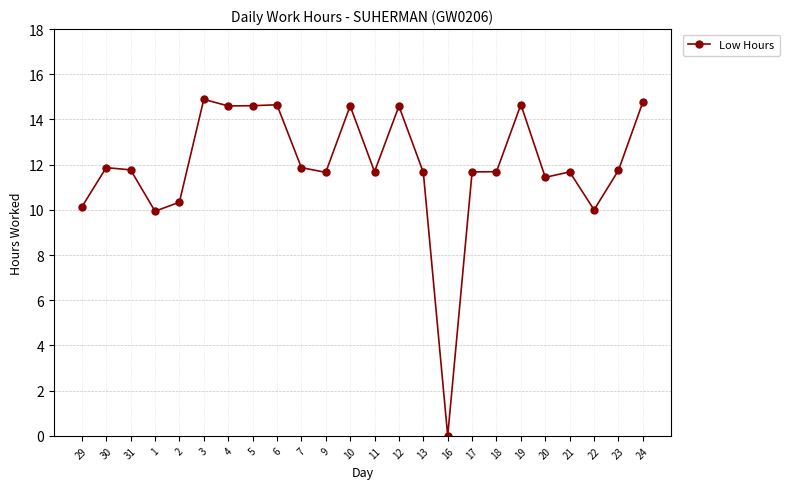

What is the change in value from 4 to 24?

+0.2